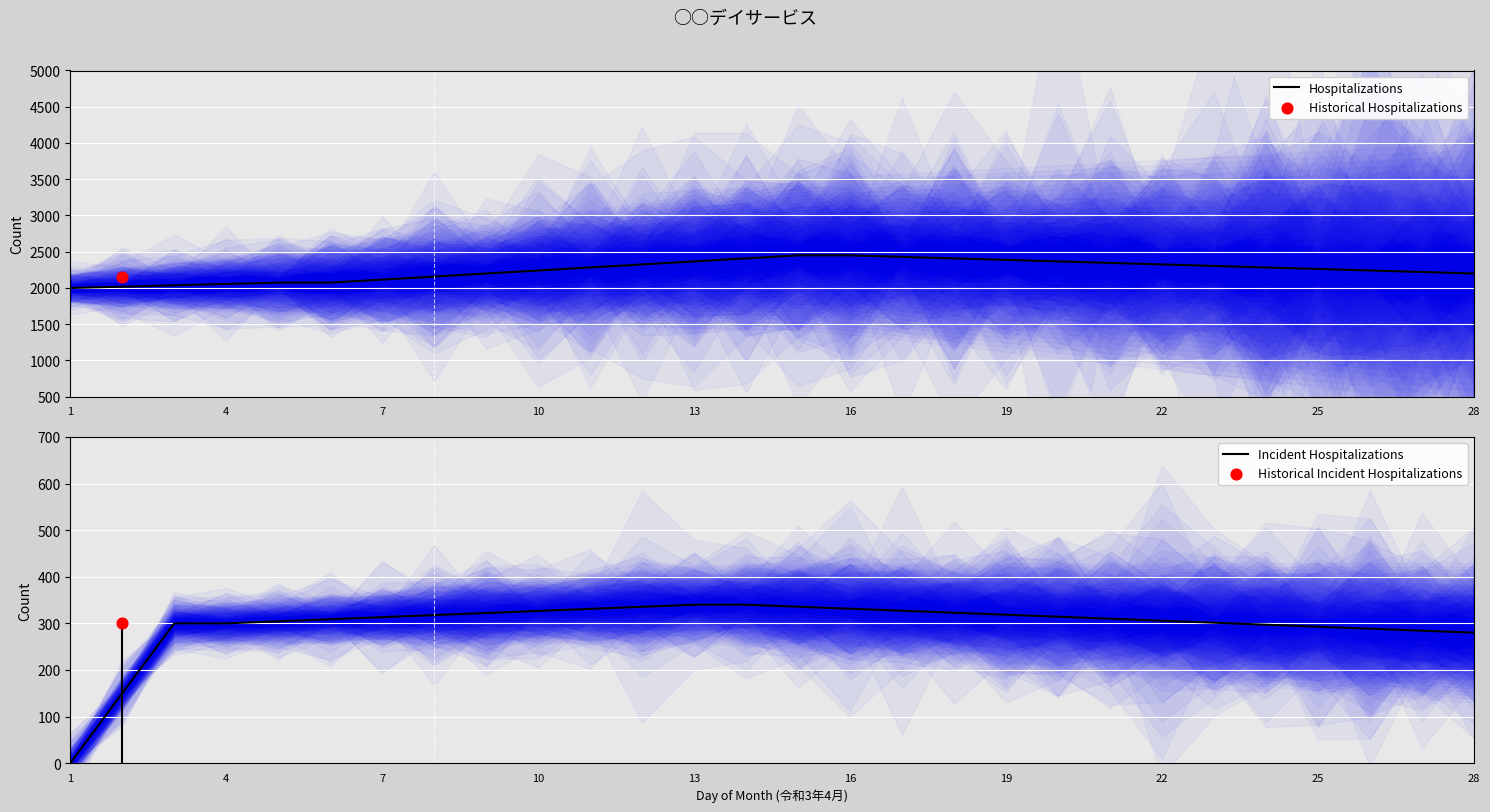

Which series reaches the maximum Y coordinate?

Hospitalizations